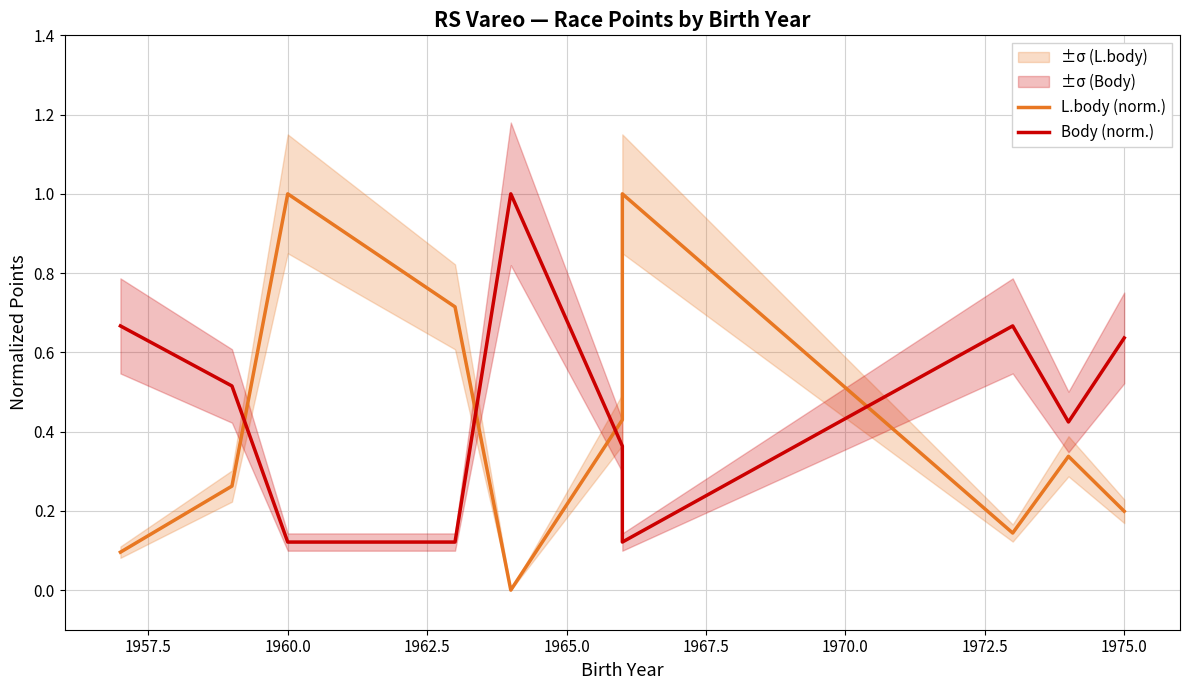

Reading left to right, what are all the values shown in this chart?

L.body (norm.): 0.1	0.3	1.0	0.7	0.0	0.4	1.0	0.1	0.3	0.2
Body (norm.): 0.7	0.5	0.1	0.1	1.0	0.4	0.1	0.7	0.4	0.6